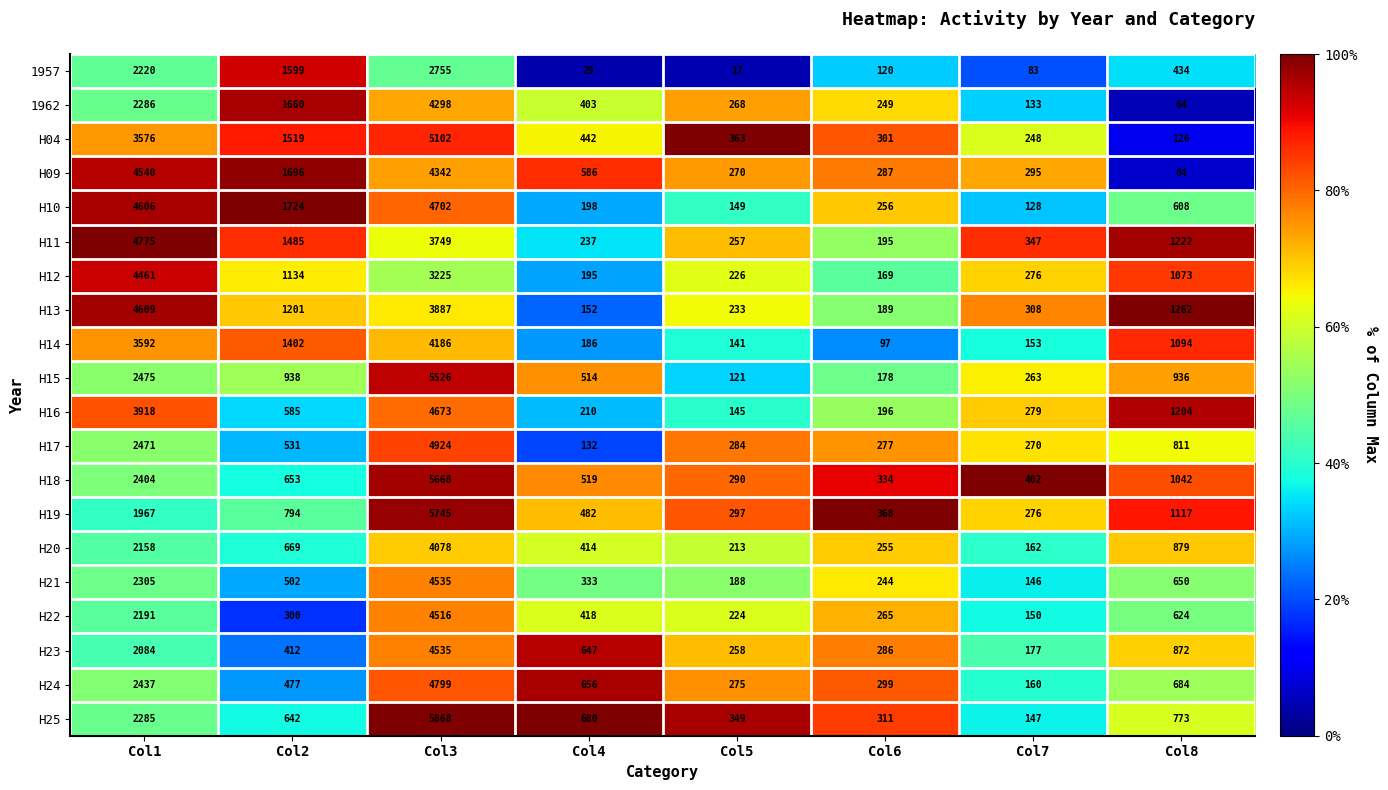

At which category is the sum across all series the highest?

Col3